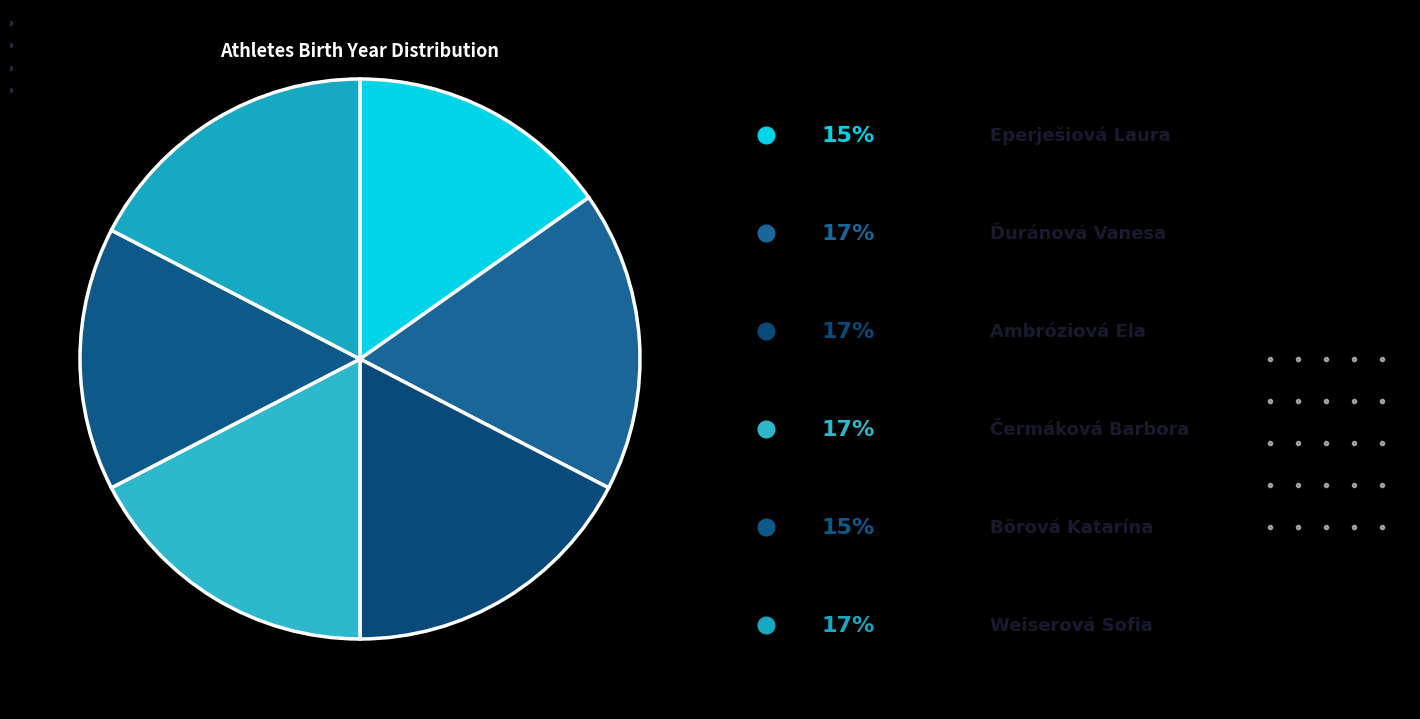

How many slices are in this pie chart?

6